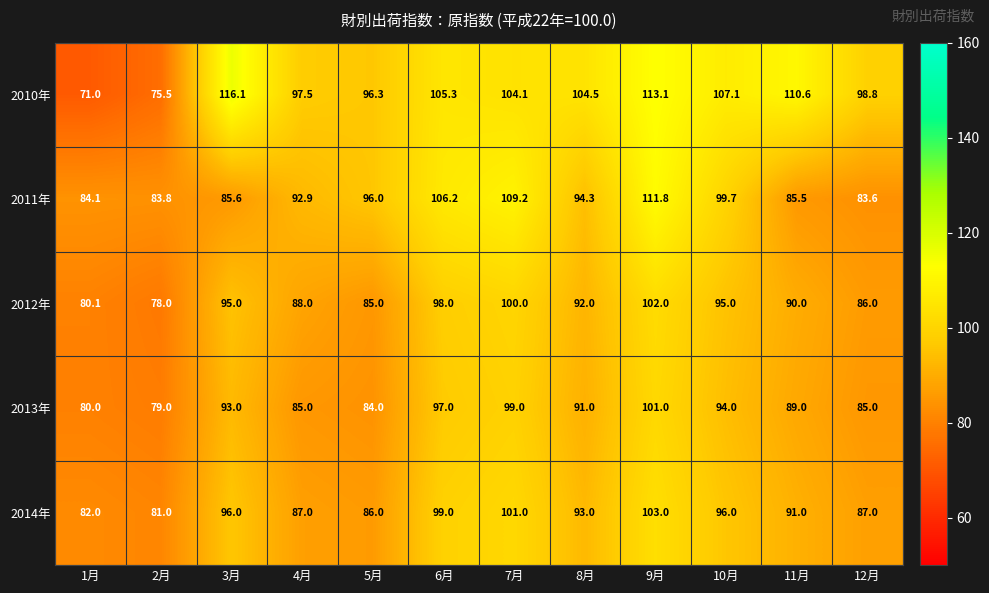

Which category has the lowest value in the 2011年 series?

12月